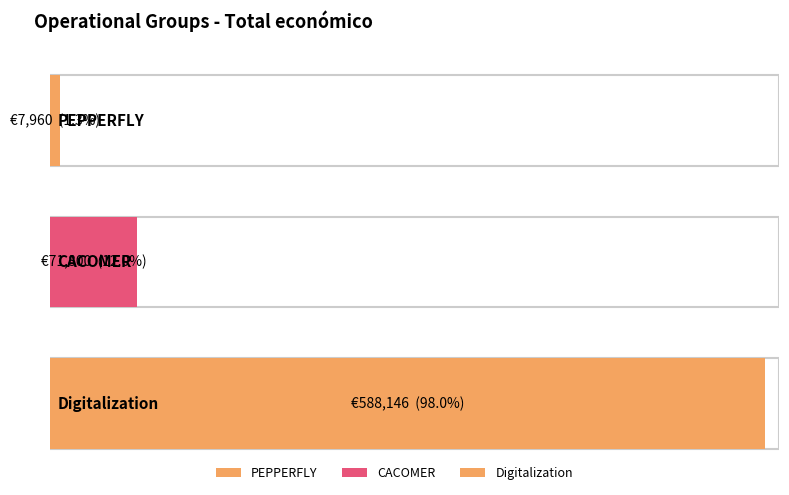

The chart shows a value of 71800 at CACOMER. True or false?

True